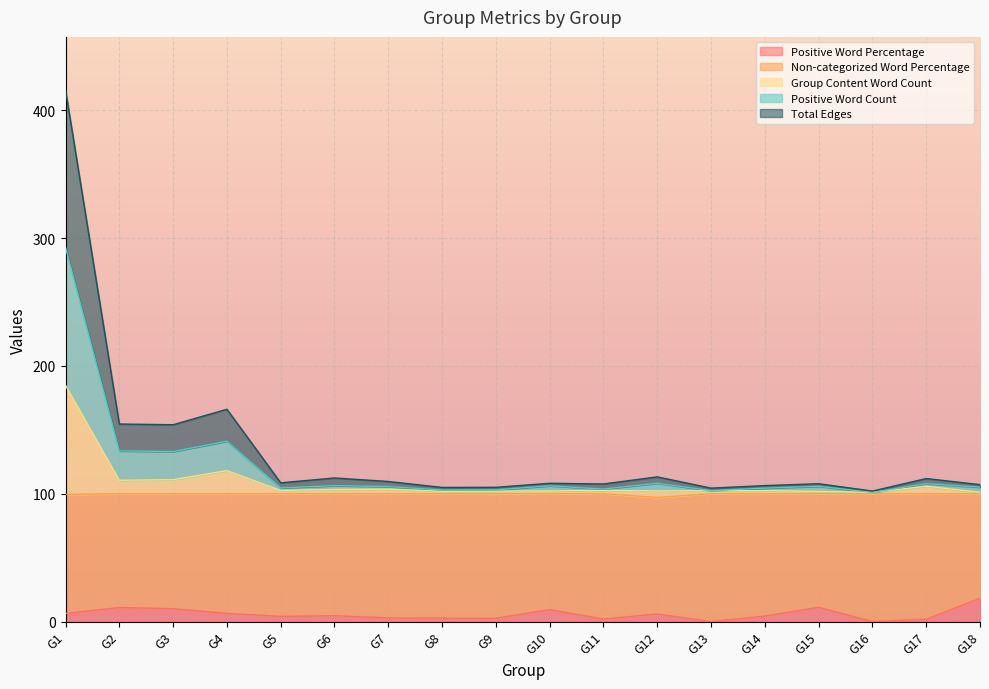

What is the maximum value for Positive Word Percentage?

18.2